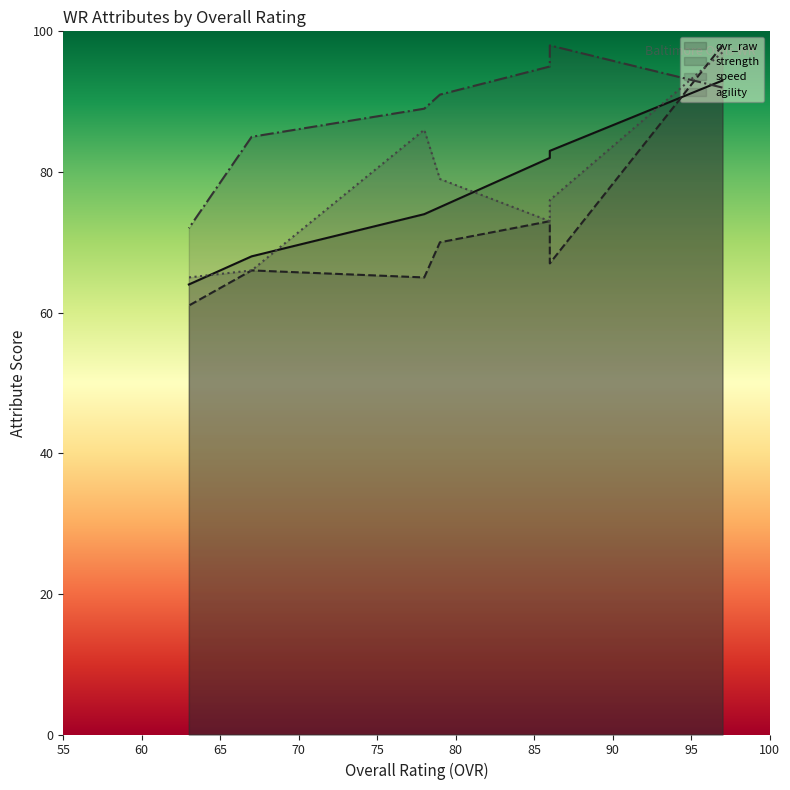

What is the sum of the strength values at Dickson(97) and McDonald(86)?

171